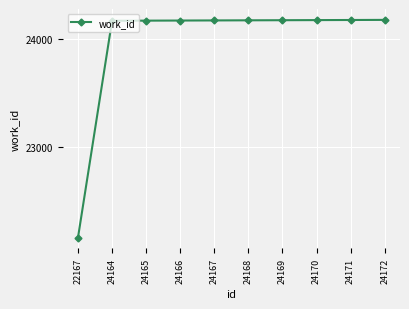

Which category has the lowest value across all series?

22167